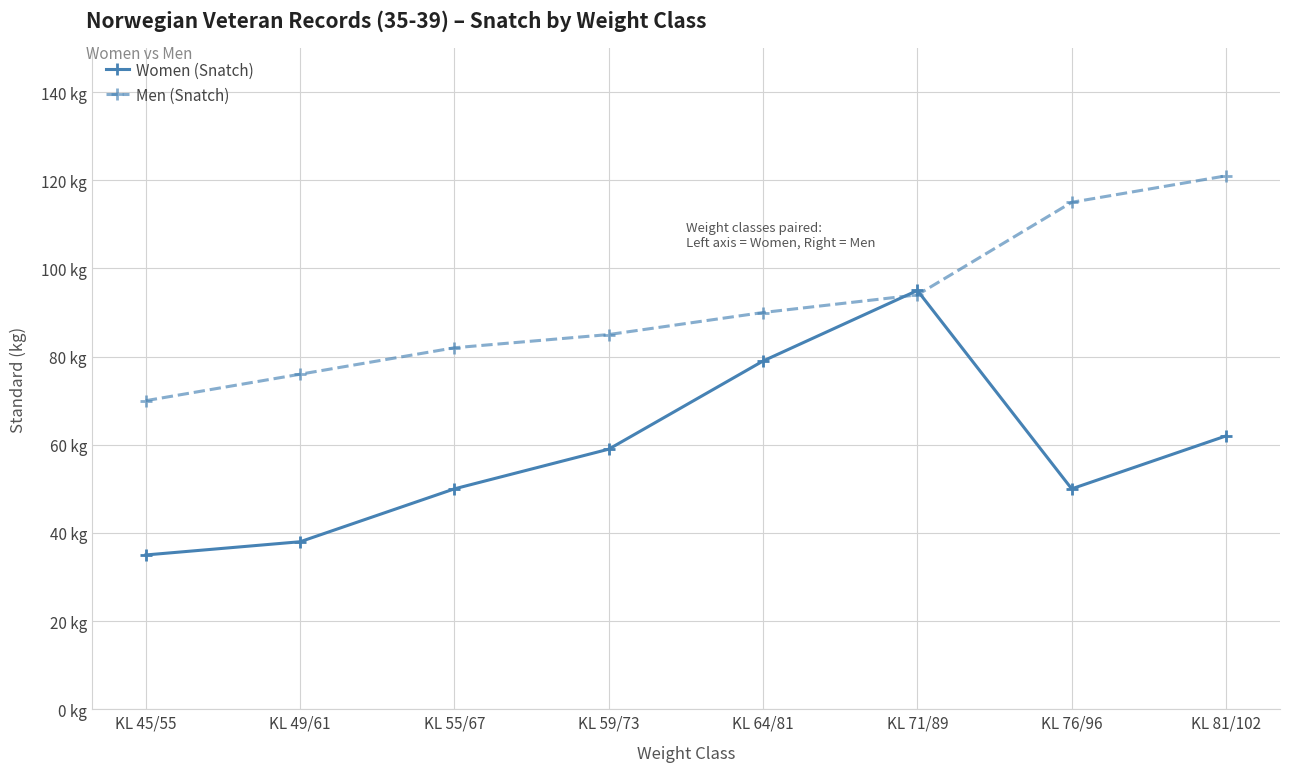

What is the average value of the Men (Snatch) series?

92